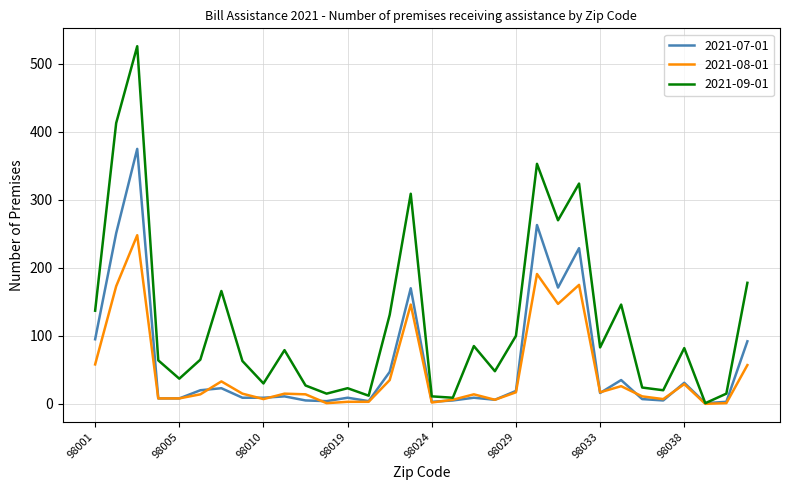

What are all the series names shown in the legend?

2021-07-01, 2021-08-01, 2021-09-01